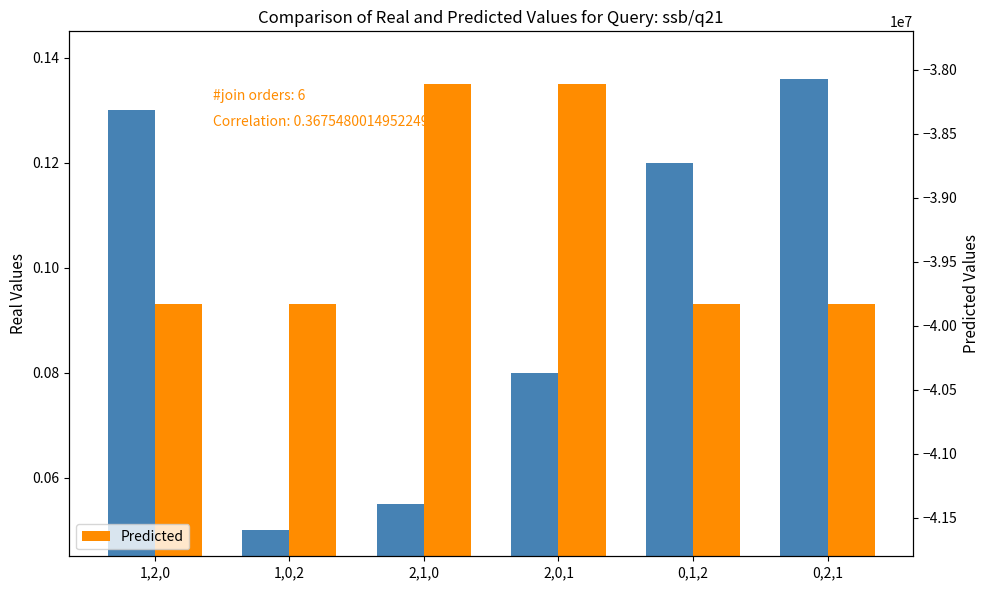

What is the approximate value of Predicted at 2,0,1?

0.1